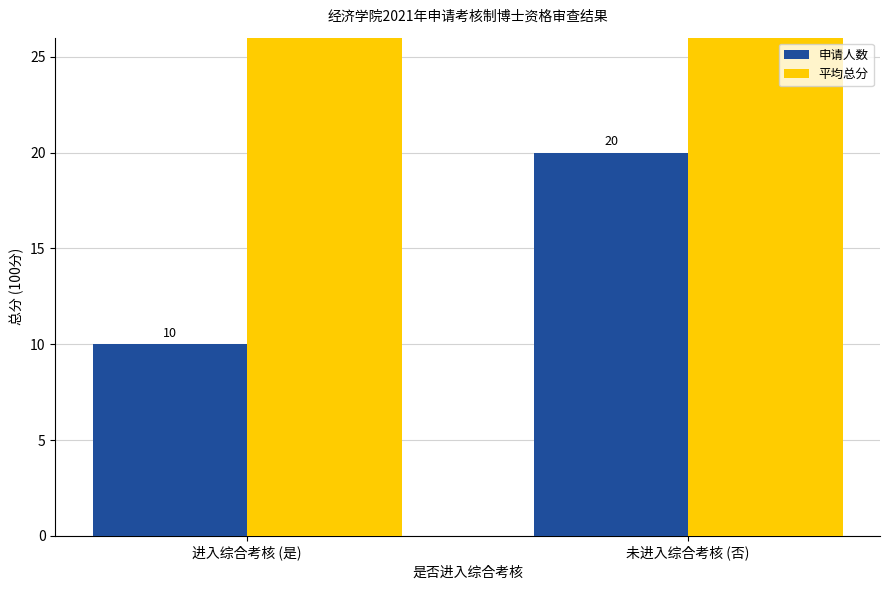

What is the sum of the 平均总分 values at 进入综合考核 (是) and 未进入综合考核 (否)?

154.8